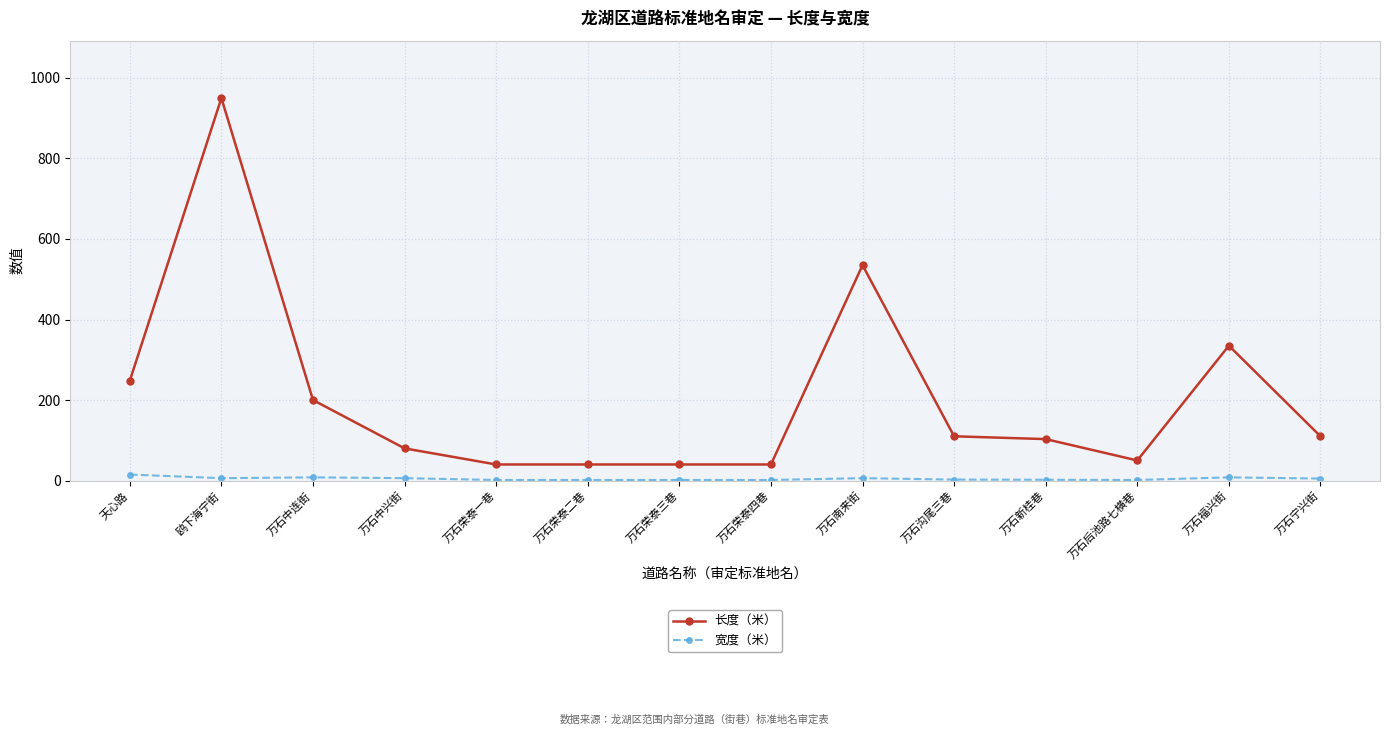

True or false: 宽度（米） and 长度（米） cross at least once.

False